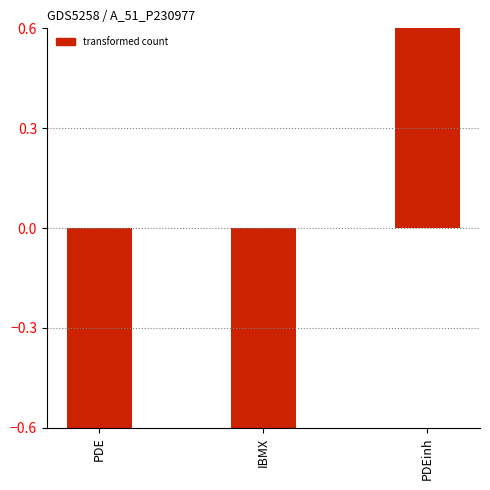

Count the number of data series in this chart.

1